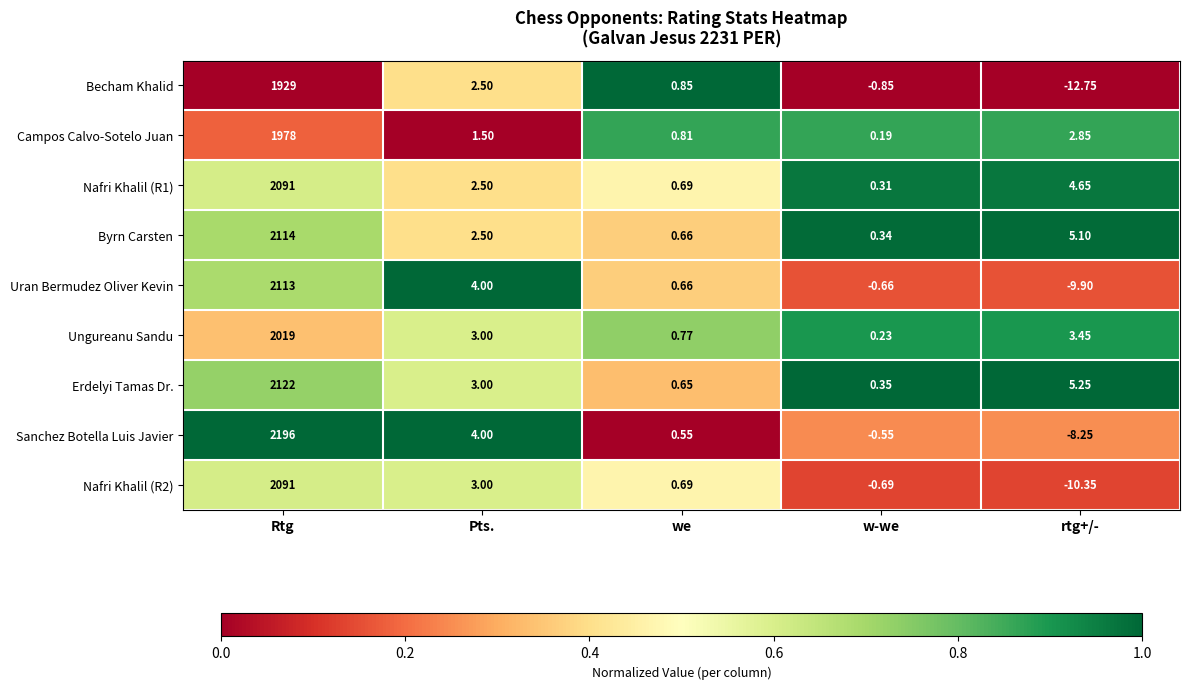

At which label does Becham Khalid reach its minimum?

rtg+/-